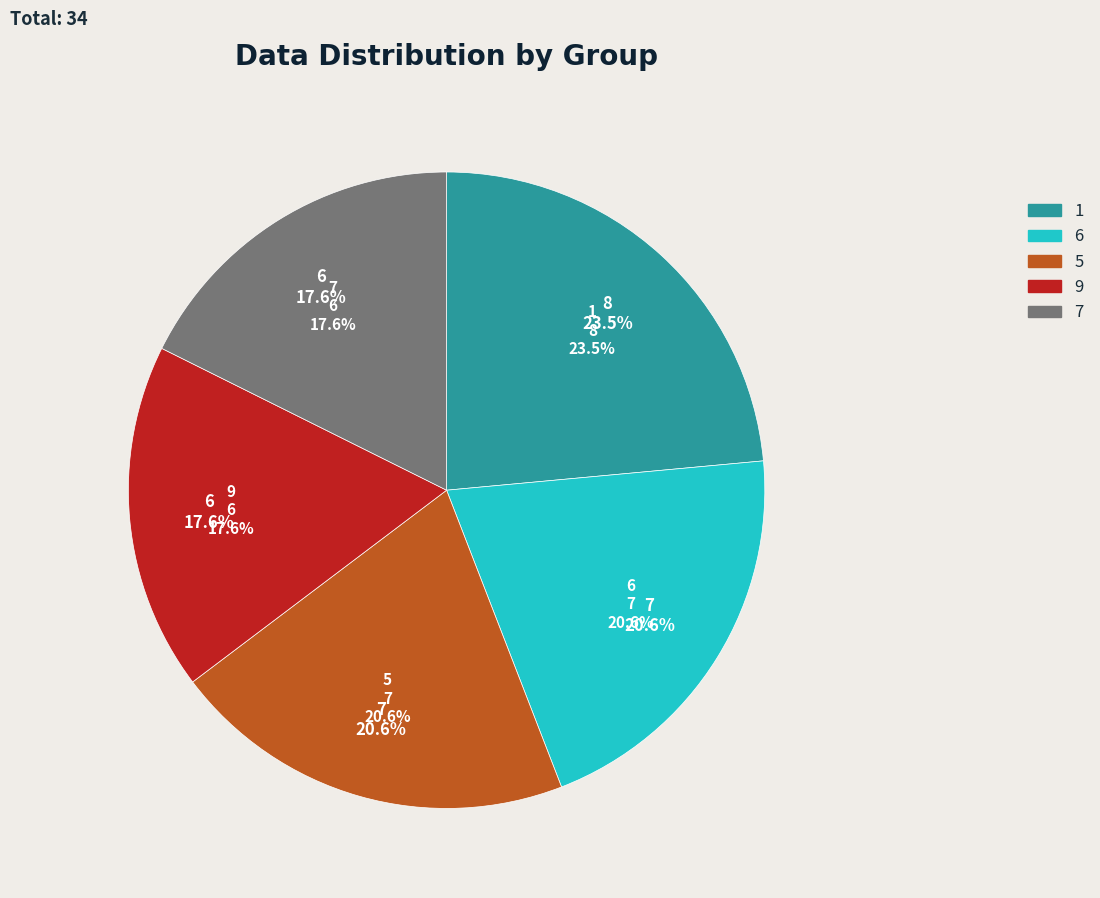

Combined, do 5 and 3 account for over 50%?

No